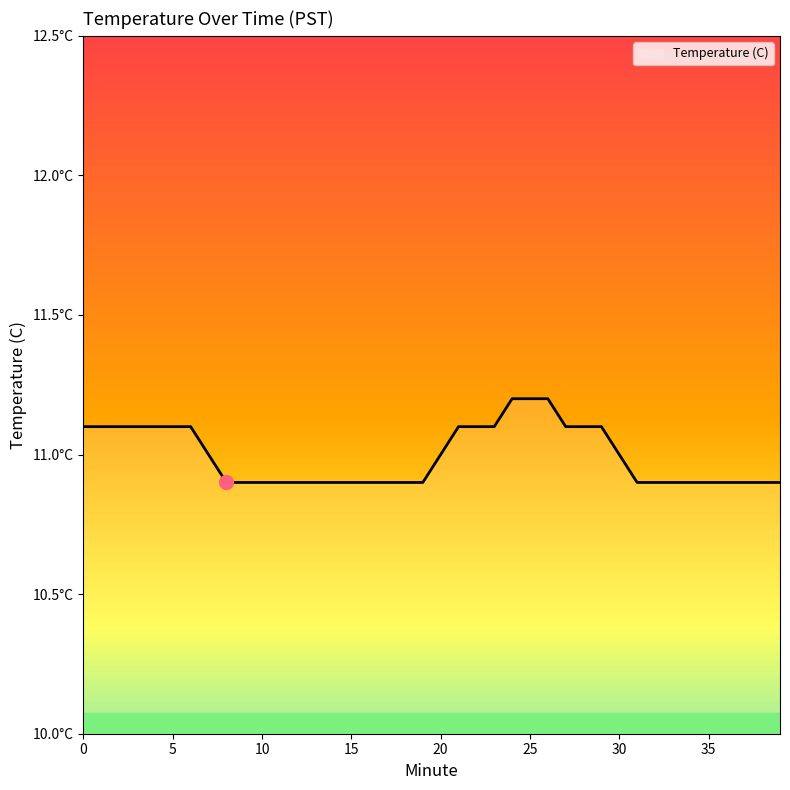

Does the chart have visible grid lines?

No